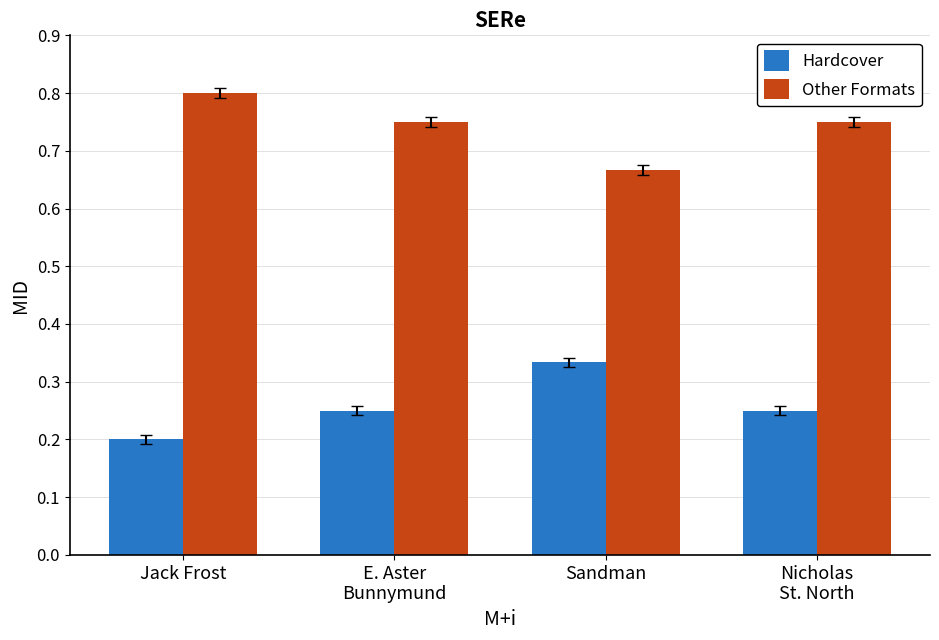

Which category has the highest value in the Other Formats series?

Jack Frost